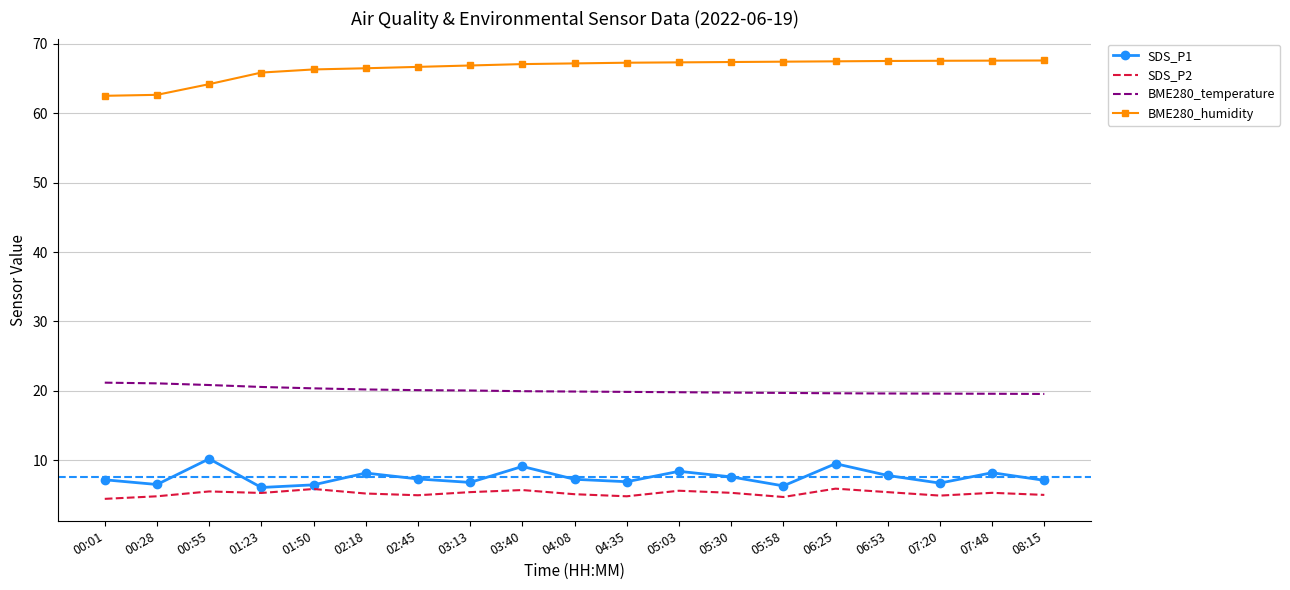

True or false: SDS_P1 has a value of 4.2 at 07:20.

False